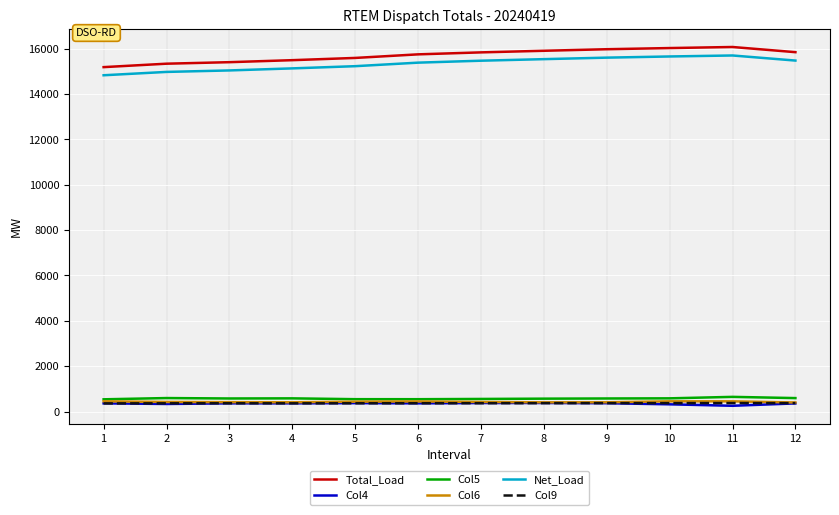

Is this an area chart (filled region under the line)?

No